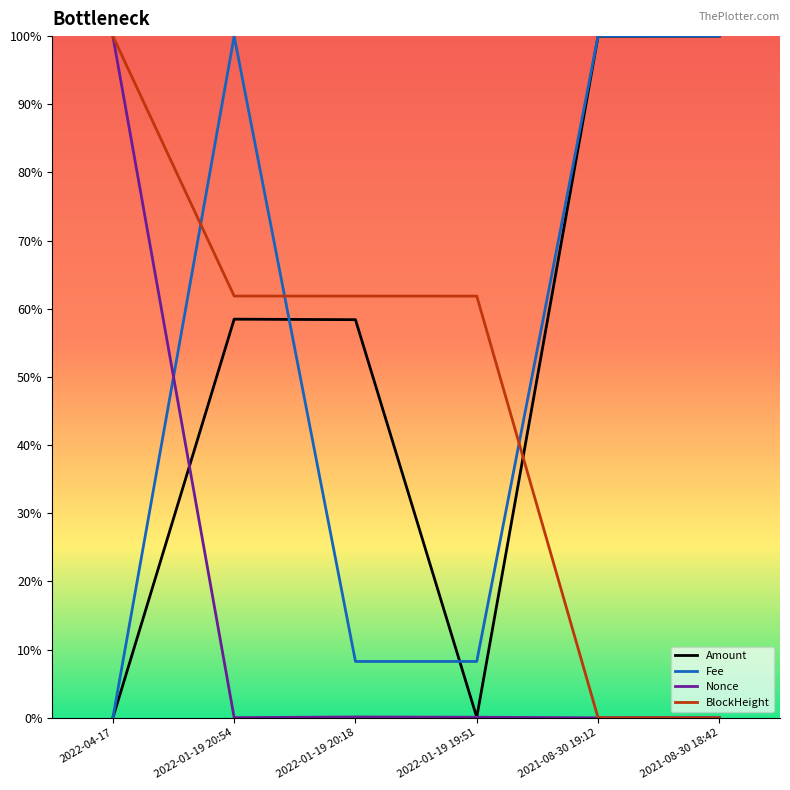

What is the label of the 2nd point from the left?

2022-01-19 20:54